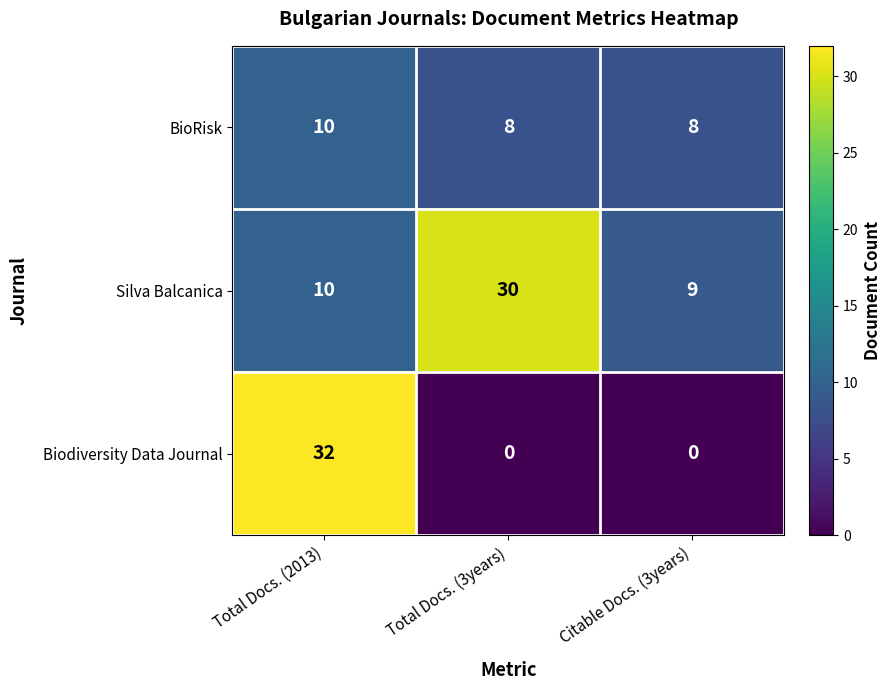

Is it true that Silva Balcanica equals 4 at Total Docs. (2013)?

False